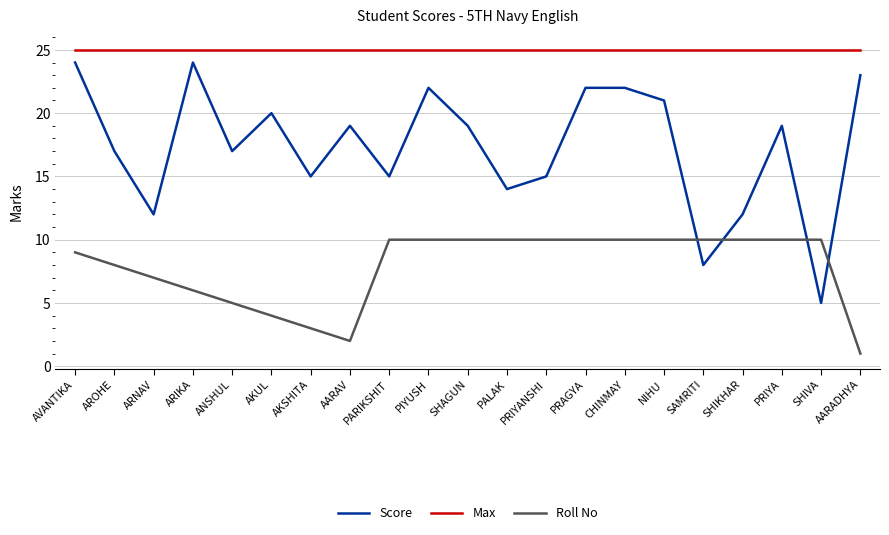

The Score series shows 22 at PIYUSH. True or false?

True